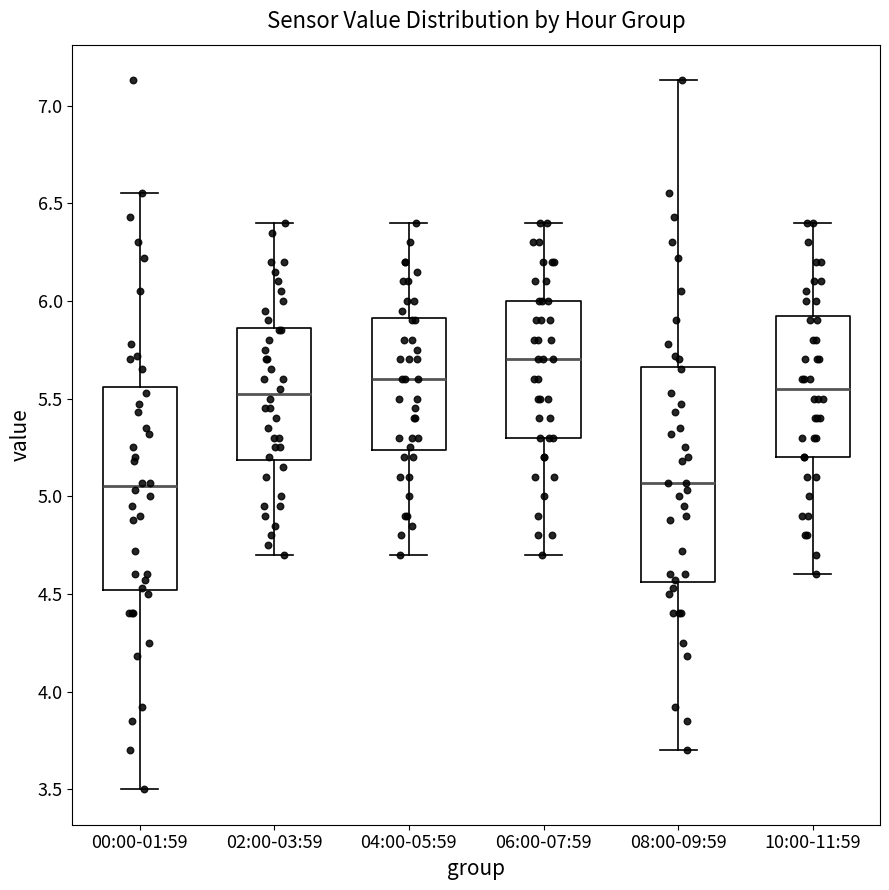

Reading left to right, transcribe this box plot: for each box, give where its median line is, the range the box spans, and where its two whiskers end, as read against the y-axis. The values are not printed on the chart, so give them approximately, as read against the axis.

00:00-01:59: median 5.05, box 4.50 to 5.55, whiskers 3.50 to 6.55
02:00-03:59: median 5.55, box 5.20 to 5.85, whiskers 4.70 to 6.40
04:00-05:59: median 5.60, box 5.25 to 5.90, whiskers 4.70 to 6.40
06:00-07:59: median 5.70, box 5.30 to 6.00, whiskers 4.70 to 6.40
08:00-09:59: median 5.05, box 4.55 to 5.65, whiskers 3.70 to 7.15
10:00-11:59: median 5.55, box 5.20 to 5.95, whiskers 4.60 to 6.40